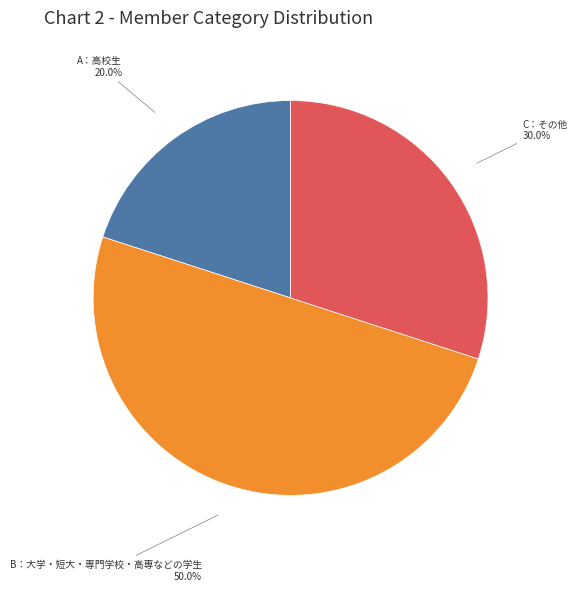

What is the smallest slice in the pie chart?

A：高校生